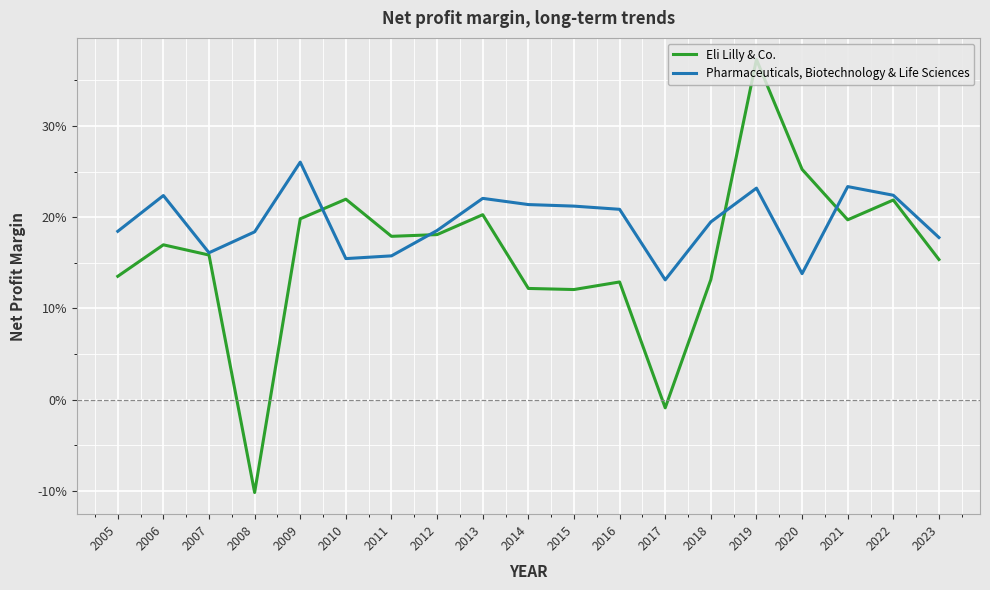

After their last crossing, which series has the higher values: Pharmaceuticals, Biotechnology & Life Sciences or Eli Lilly & Co.?

Pharmaceuticals, Biotechnology & Life Sciences